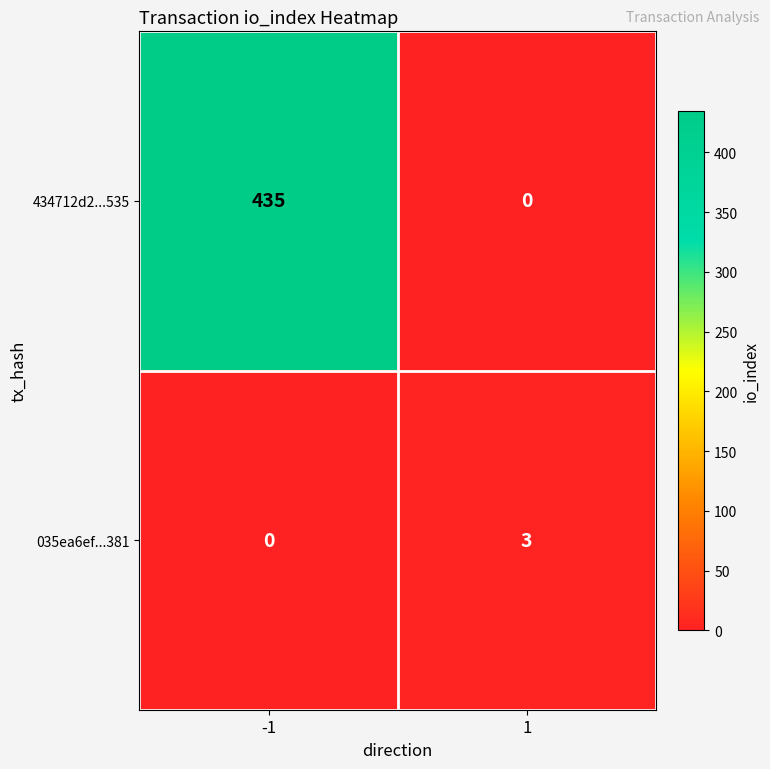

What is the total value across all series at -1?

435